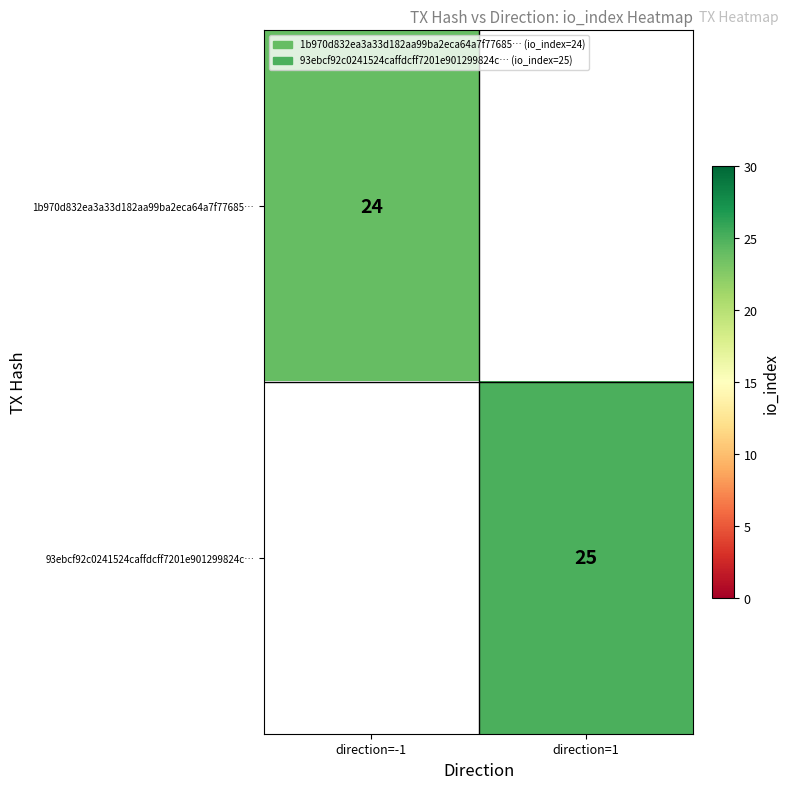

The 1b970d832ea3a33d182aa99ba2eca64a7f77685… series shows 24 at direction=-1. True or false?

True